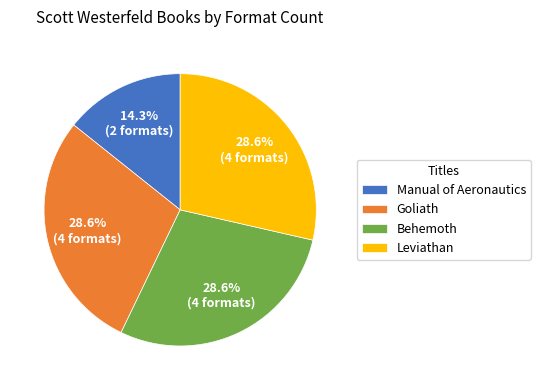

What is the ratio of the value at Manual of Aeronautics to the value at Behemoth?

0.5